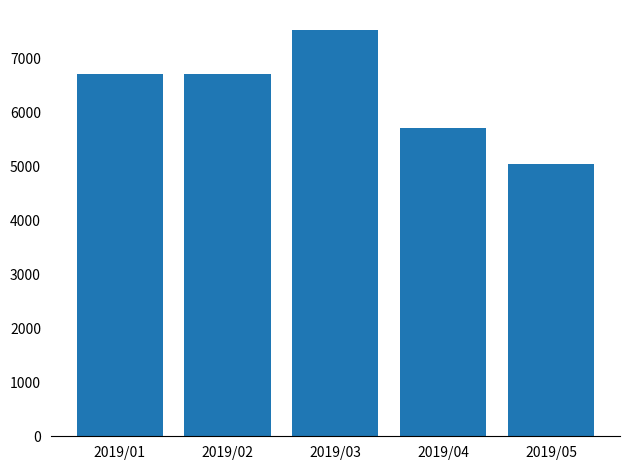

The value at 2019/02 is 10906. True or false?

False